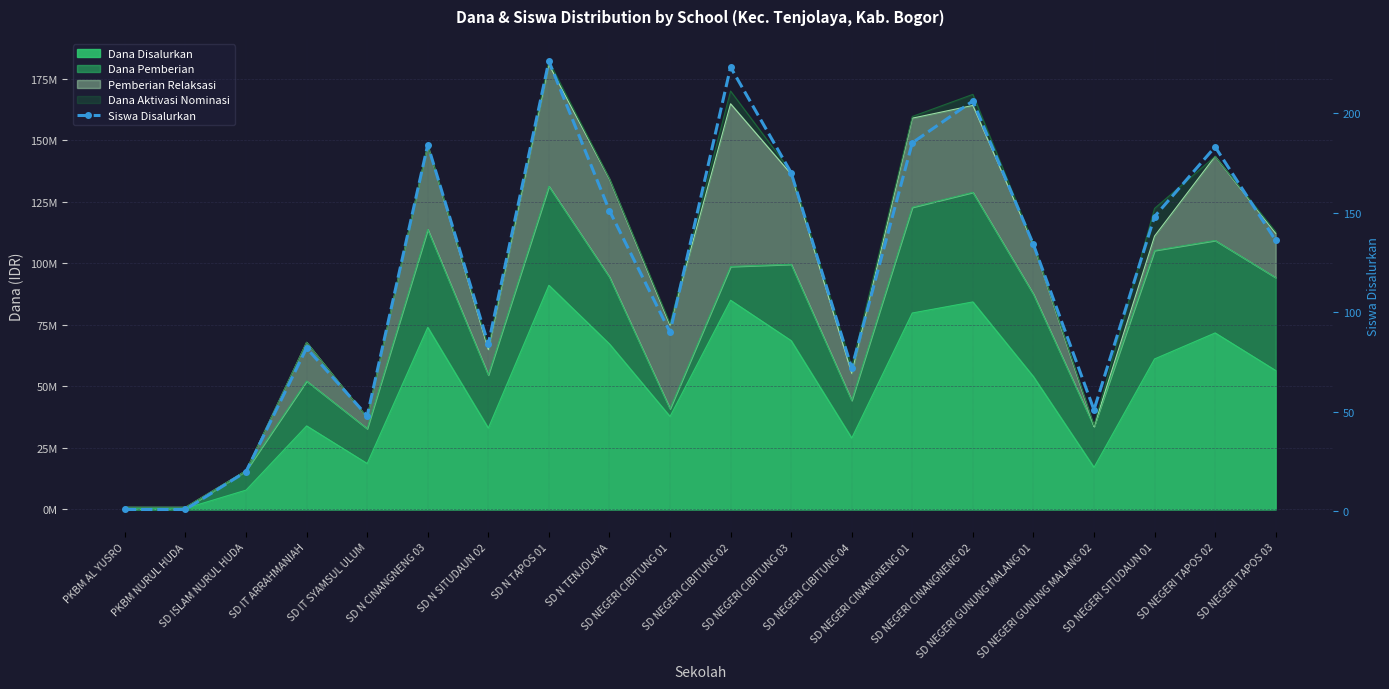

What is the label of the 15th point from the right?

SD N CINANGNENG 03